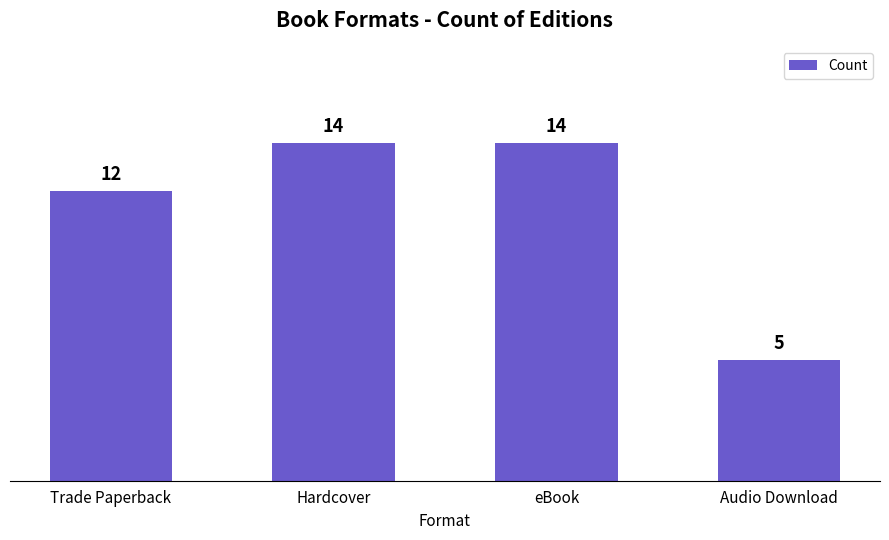

What is the label of the 2nd bar from the left?

Hardcover